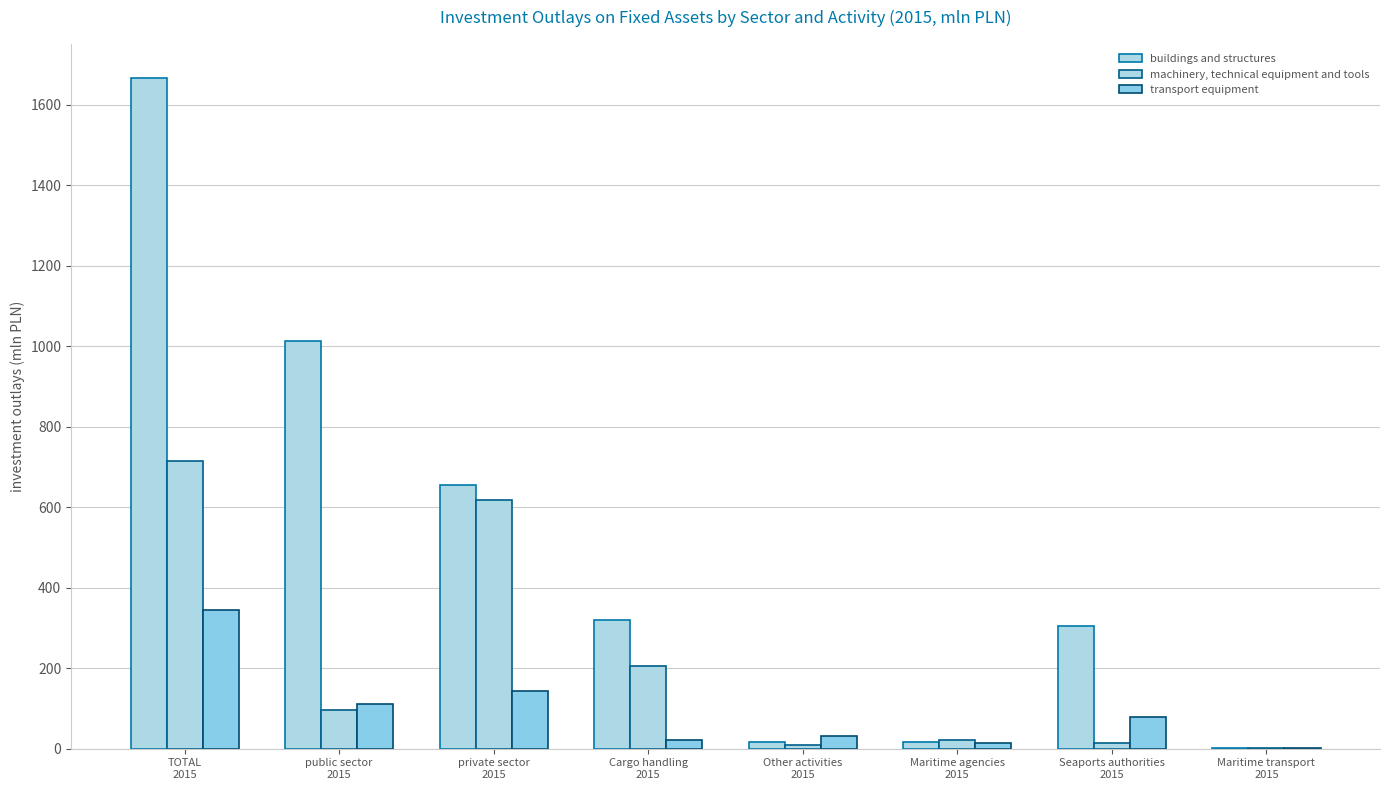

What value does the buildings and structures series have at public sector
2015?

1012.1